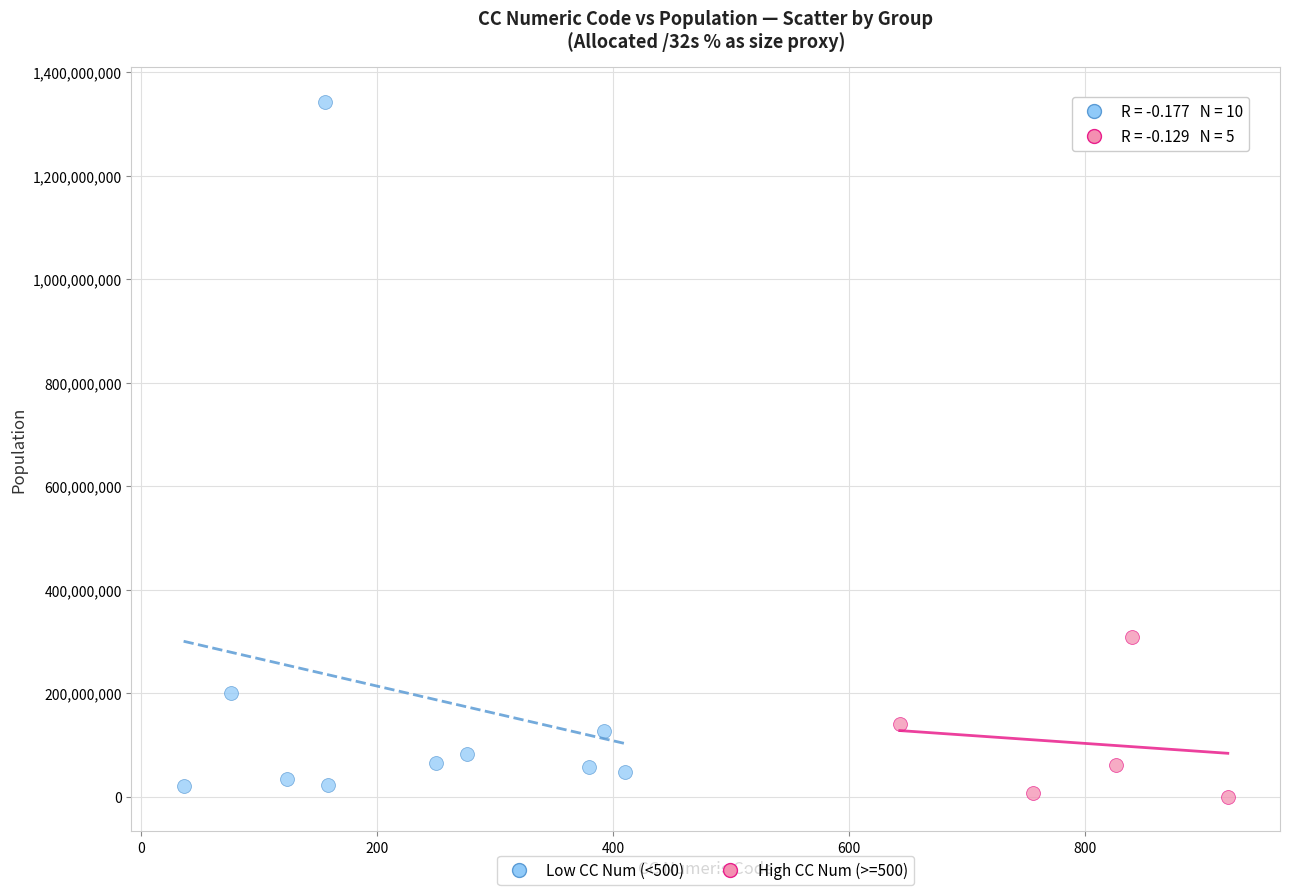

Which series has the widest spread of Y values?

Low CC Num (<500)